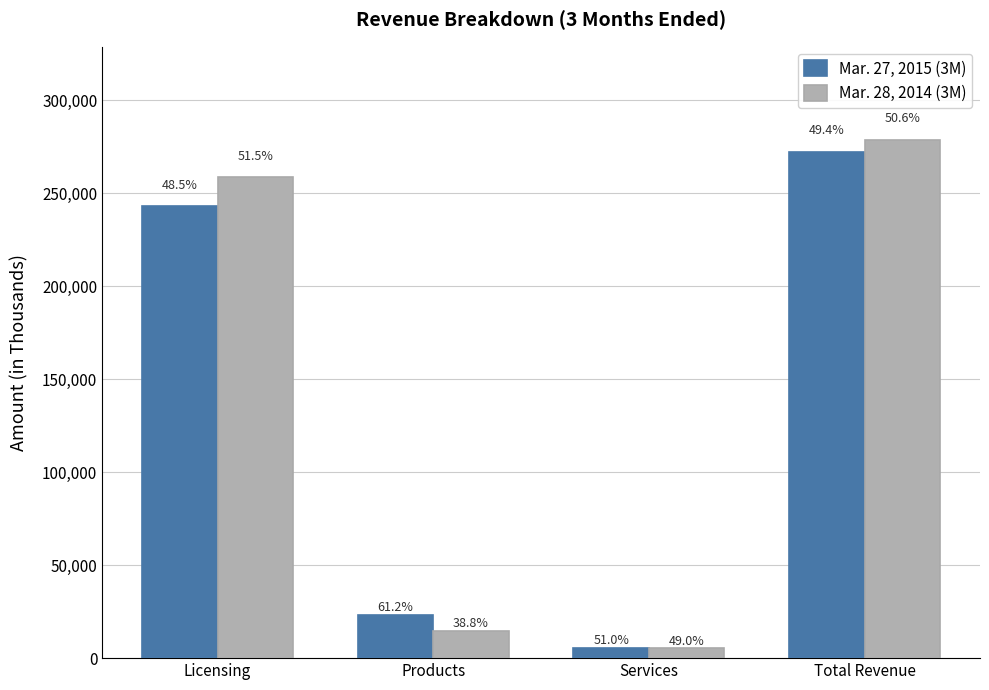

Which series changed the most between Licensing and Total Revenue?

Mar. 27, 2015 (3M)